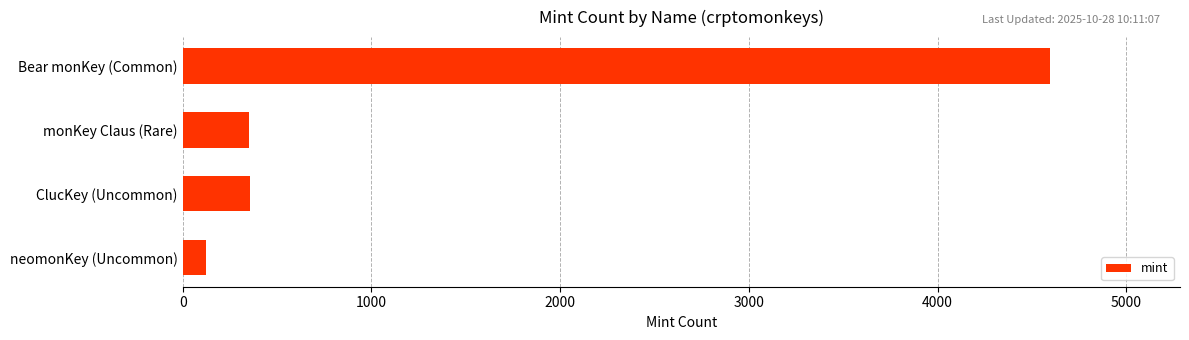

What is the approximate value at Bear monKey (Common)?

4595